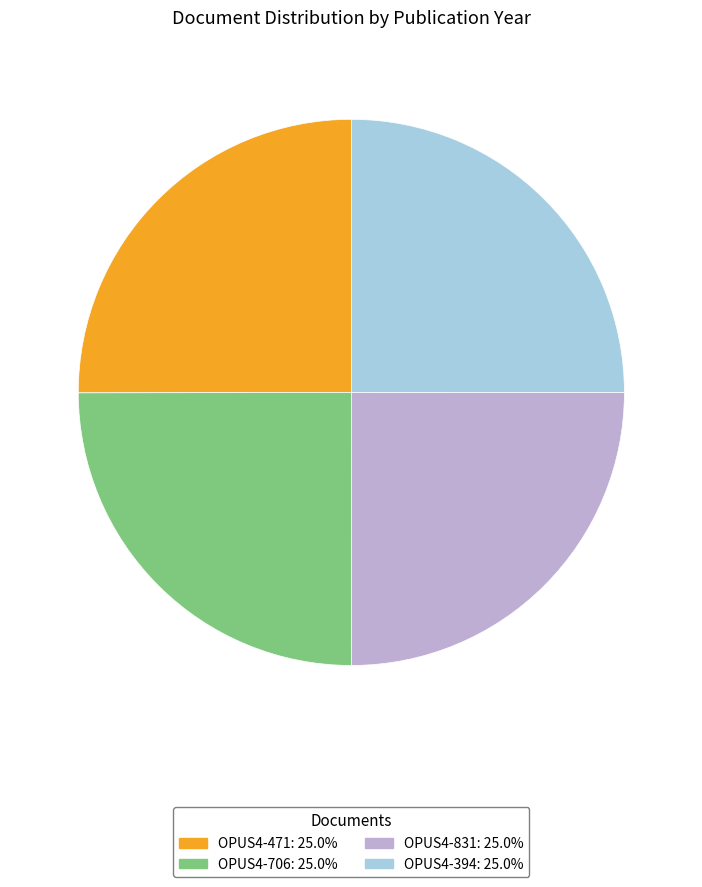

What is the ratio of the value at OPUS4-831: 25.0% to the value at OPUS4-706: 25.0%?

1.0